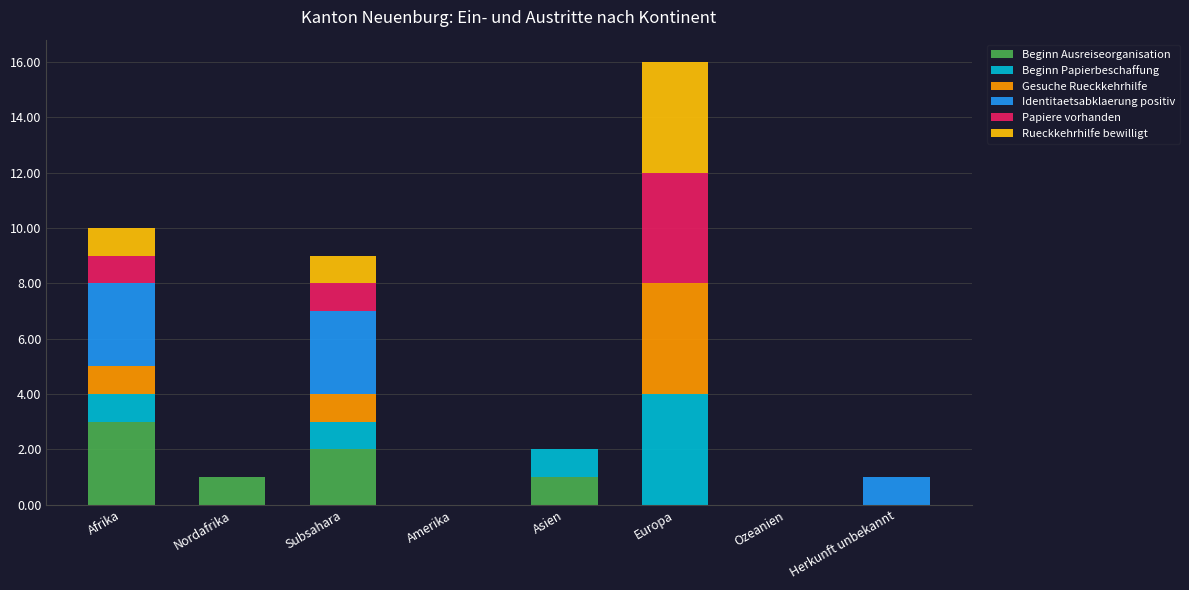

What is the total value across all series at Afrika?

10